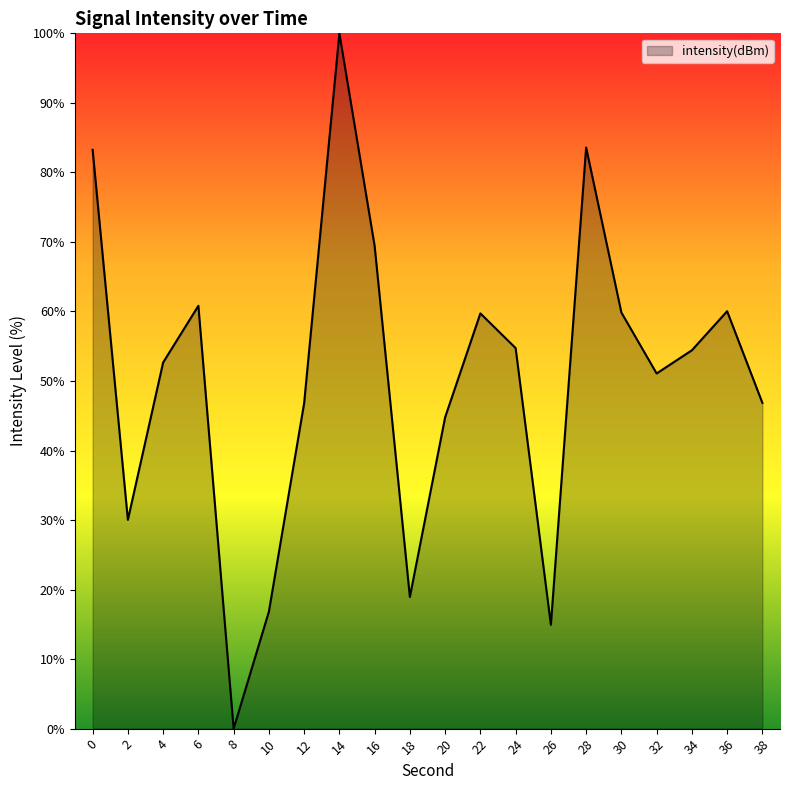

What is the difference between the values at 22 and 2?

29.7